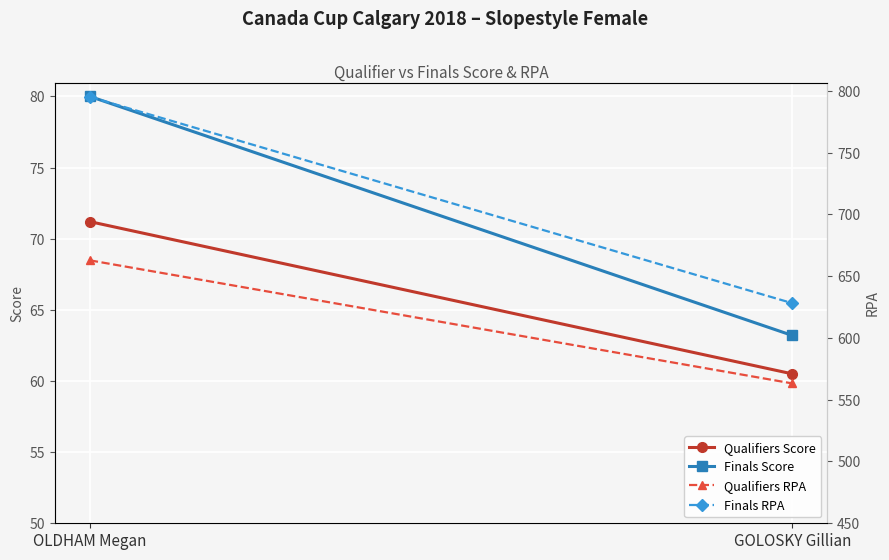

At OLDHAM Megan, list the series in order from smallest to largest.

Qualifiers Score, Finals Score, Qualifiers RPA, Finals RPA